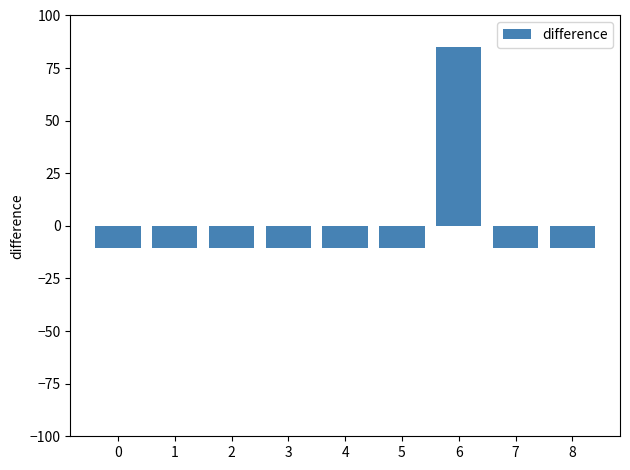

What is the difference between the maximum and minimum values?

95.5